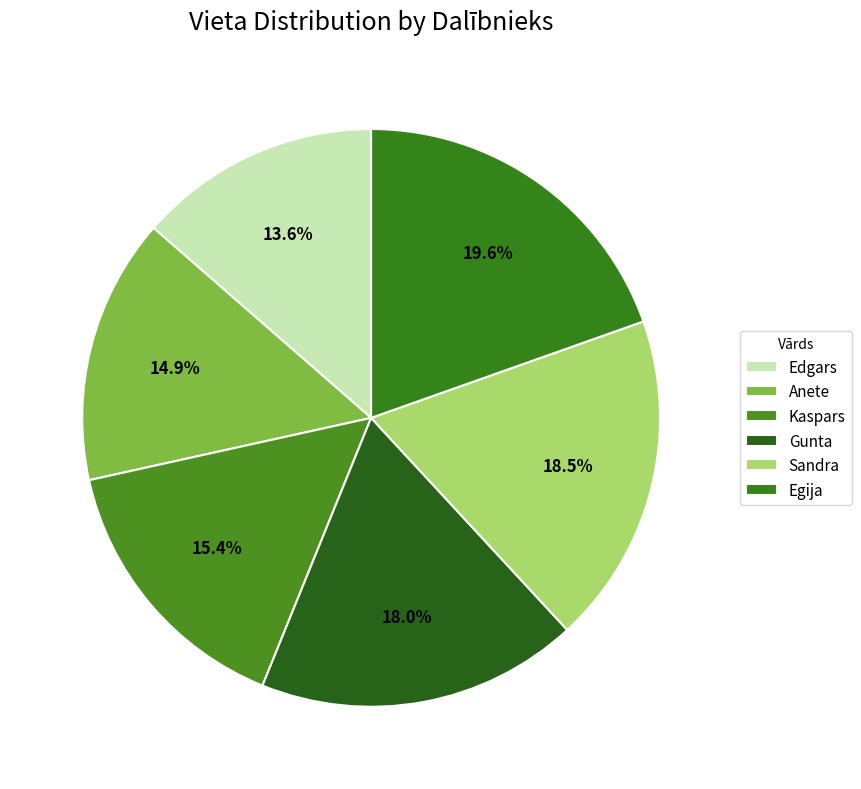

Rank the categories by value from lowest to highest.

Edgars, Anete, Kaspars, Gunta, Sandra, Egija